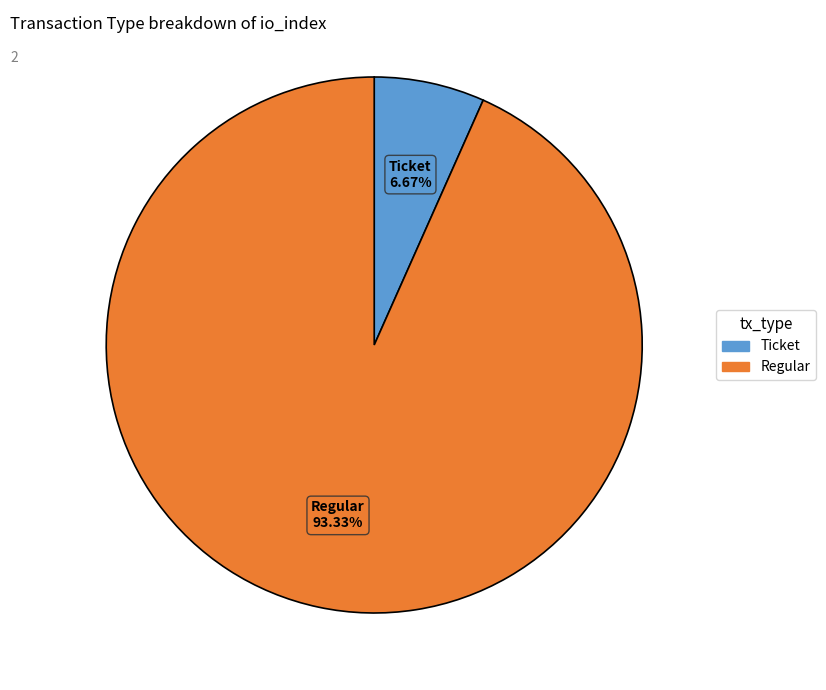

To the nearest percent, what portion does Regular represent?

93%